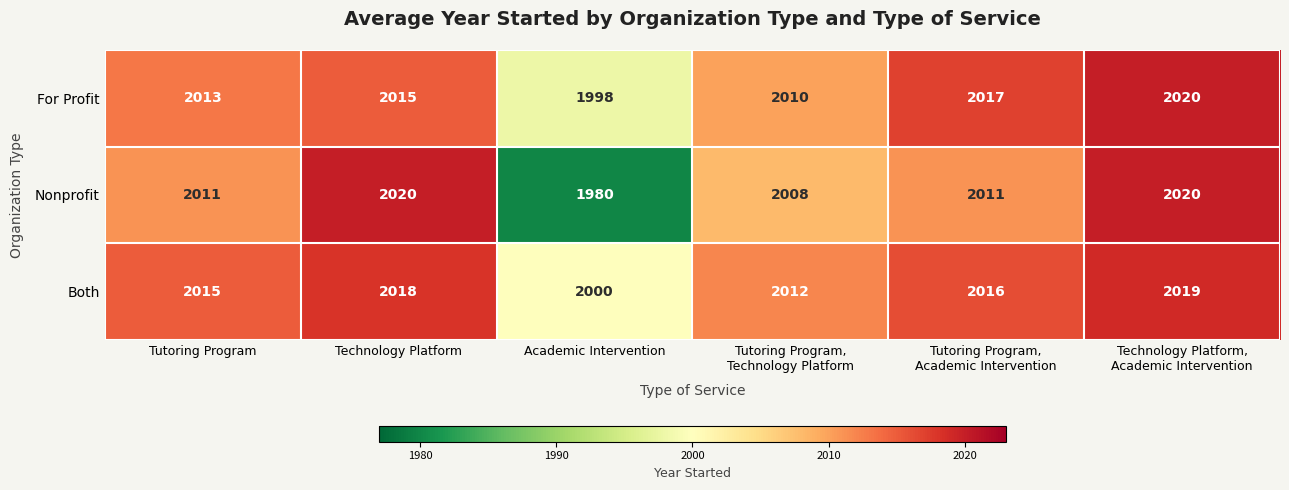

What is the difference between the highest and lowest values at Tutoring Program,
Technology Platform?

4